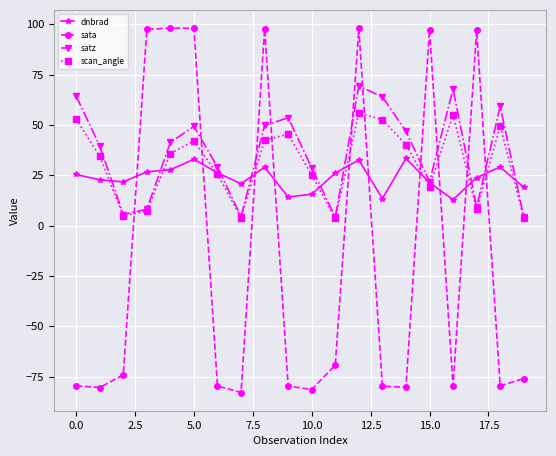

Which series has the largest range (max minus min)?

sata